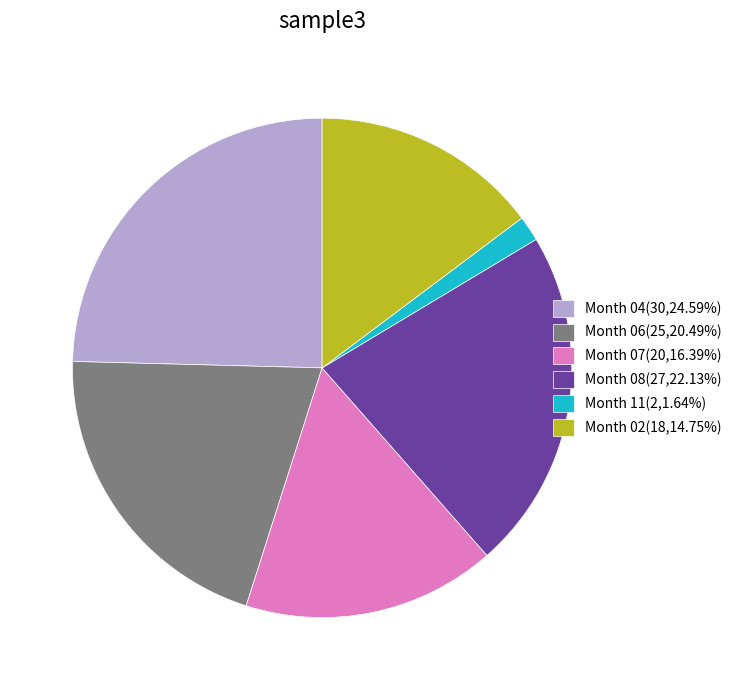

Combined, do Month 02(18,14.75%) and Month 11(2,1.64%) account for over 50%?

No